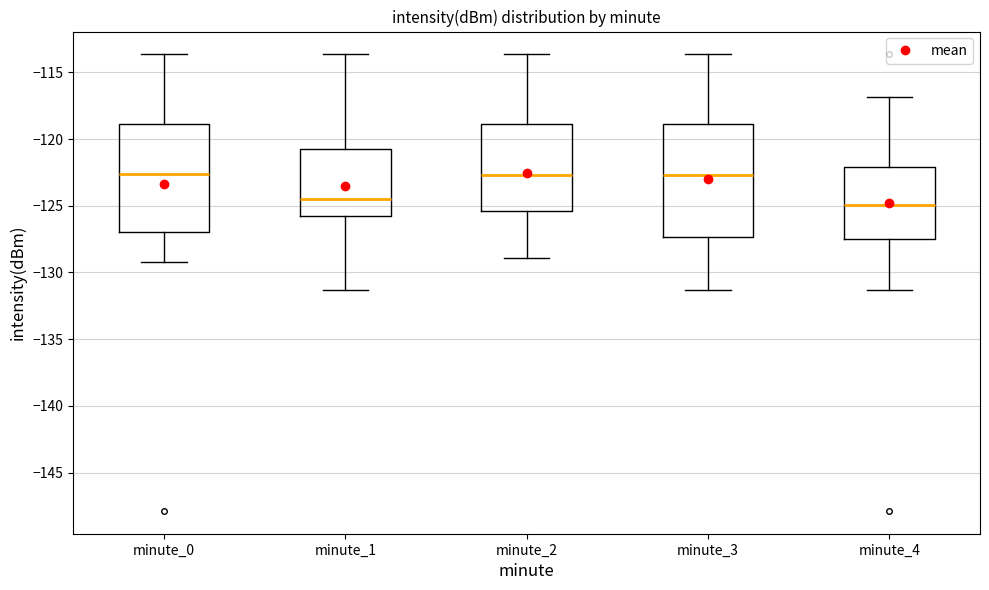

Where does the median line of the box for minute_2 sit on the y-axis? The values are not printed on the chart, so give them approximately, as read against the axis.

-122.5